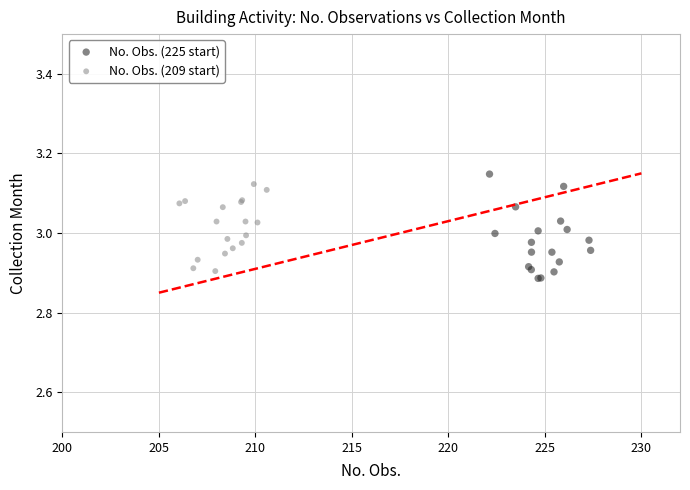

Which series reaches the maximum Y coordinate?

No. Obs. (225 start)